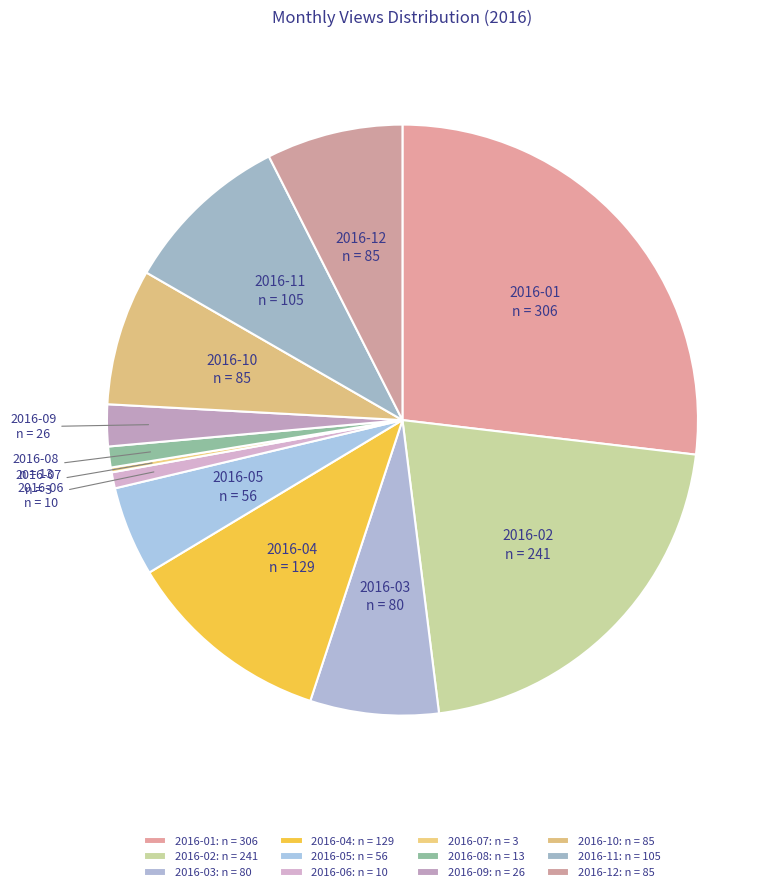

To the nearest percent, what is the difference between the largest and smallest slice percentages?

27%